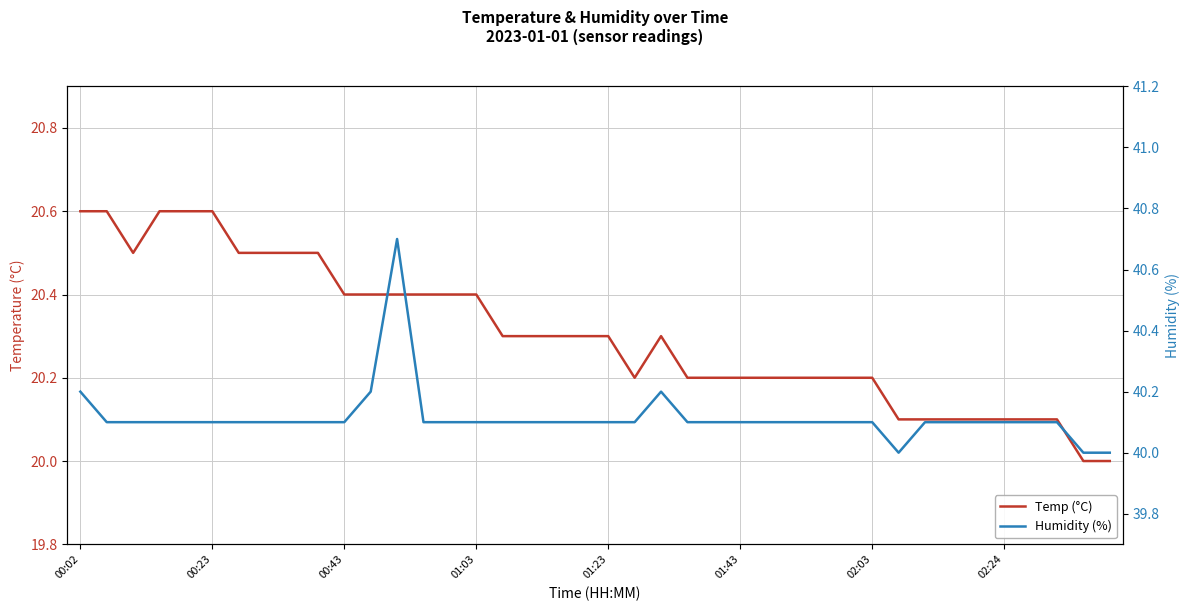

What is the total value across all series at 37?

60.2